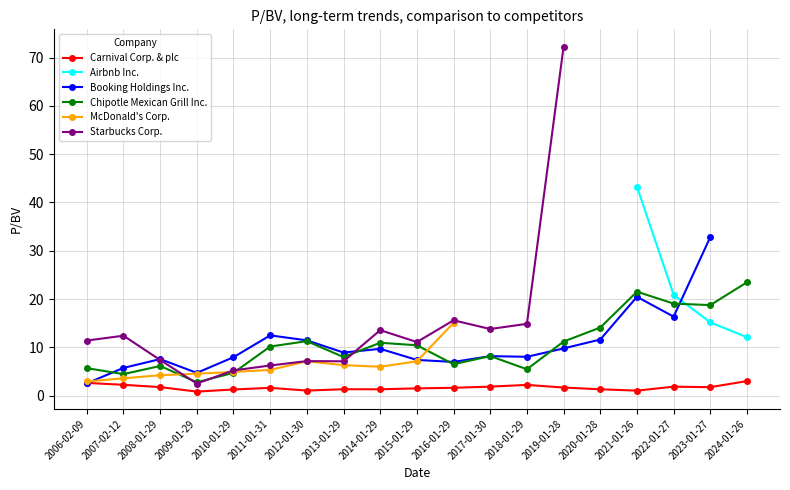

True or false: Airbnb Inc. and Carnival Corp. & plc intersect in this chart.

False